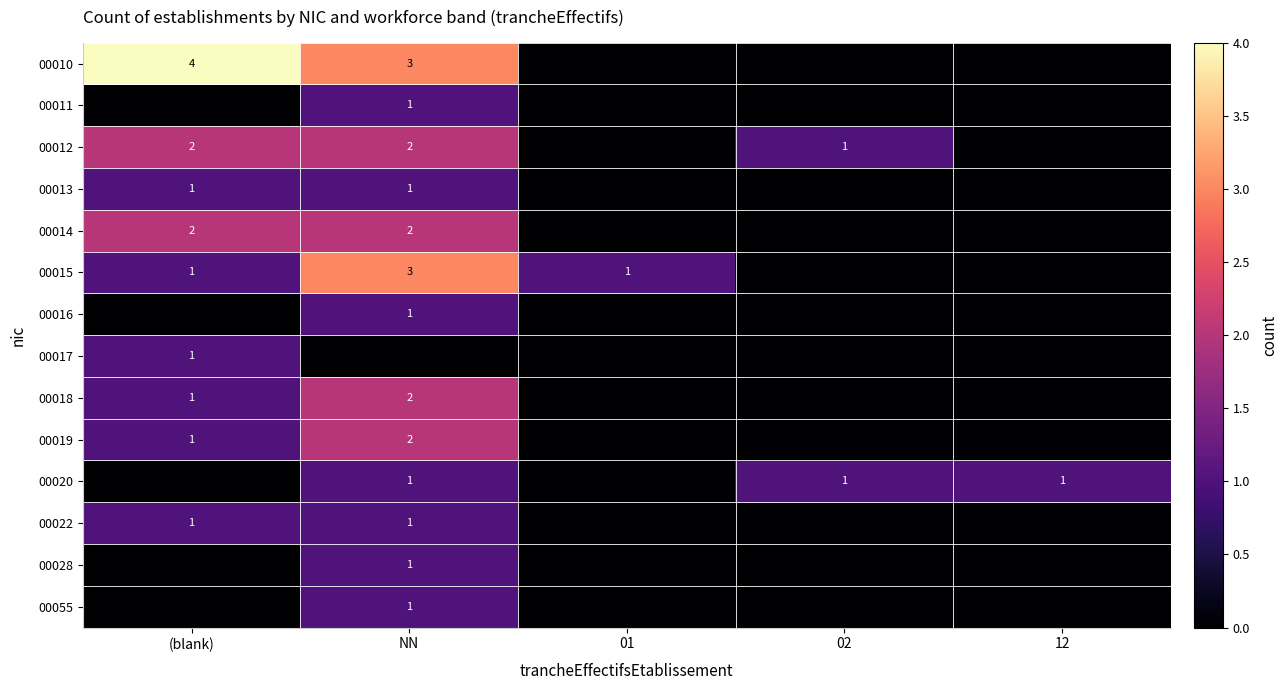

The value of 00018 at NN is 2. True or false?

True